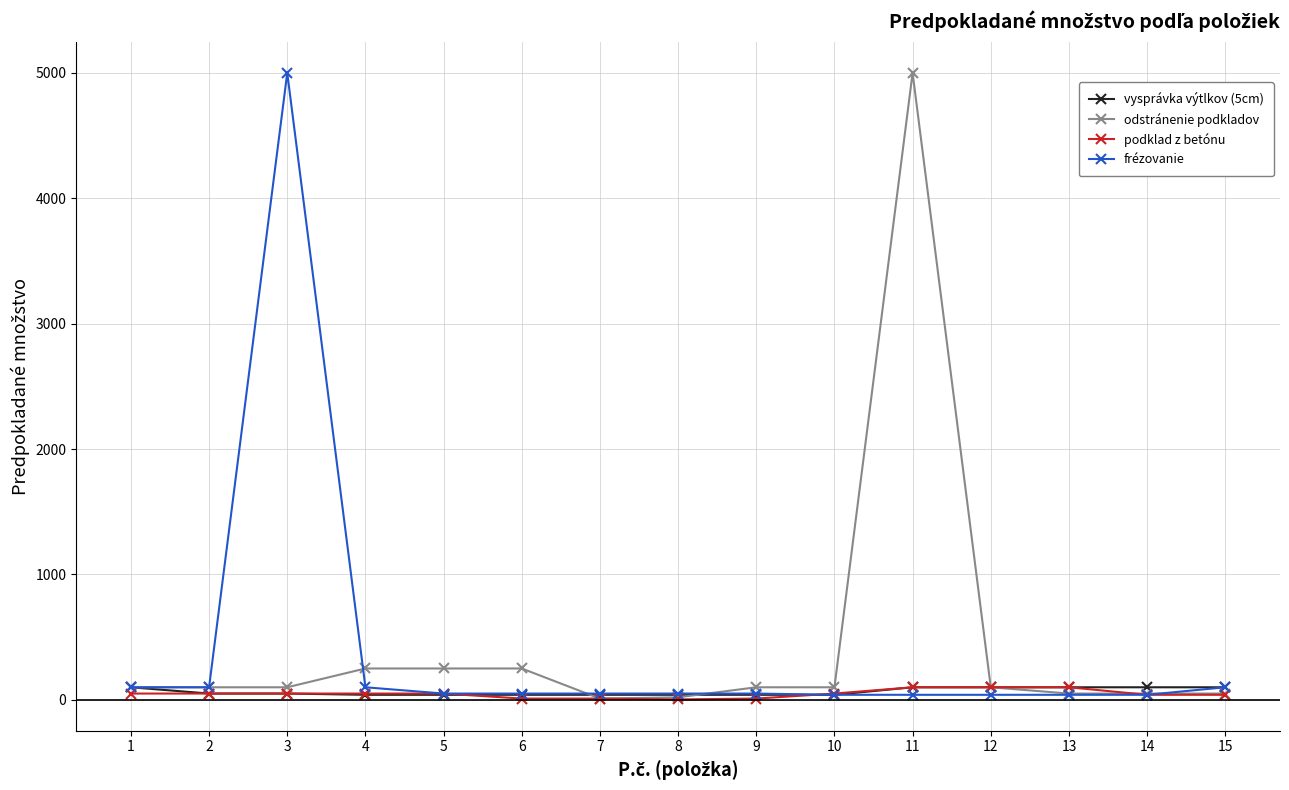

What is the greatest value displayed?

5000